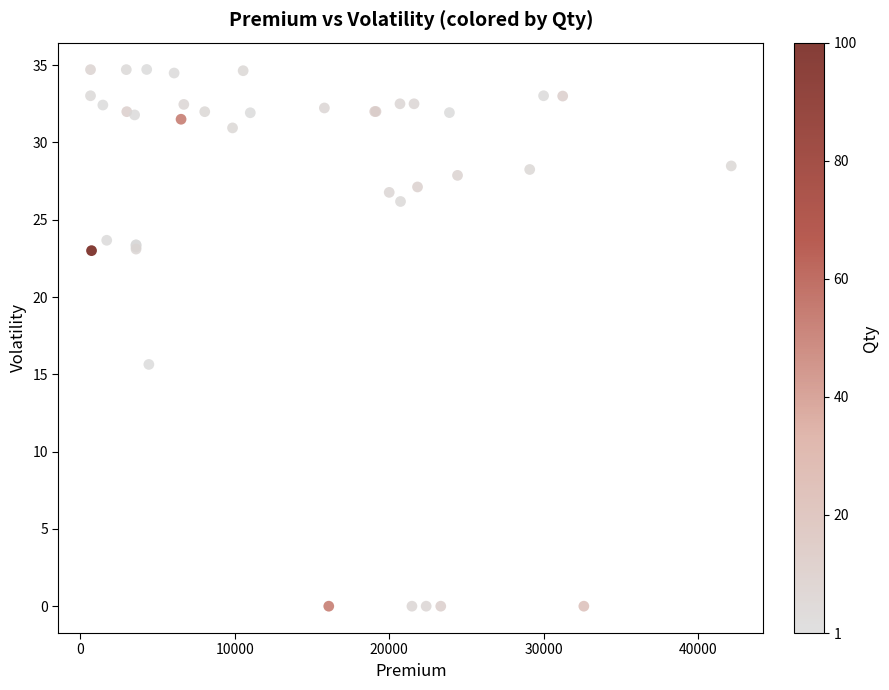

What Y value in the scatter plot is closest to 17?

15.6